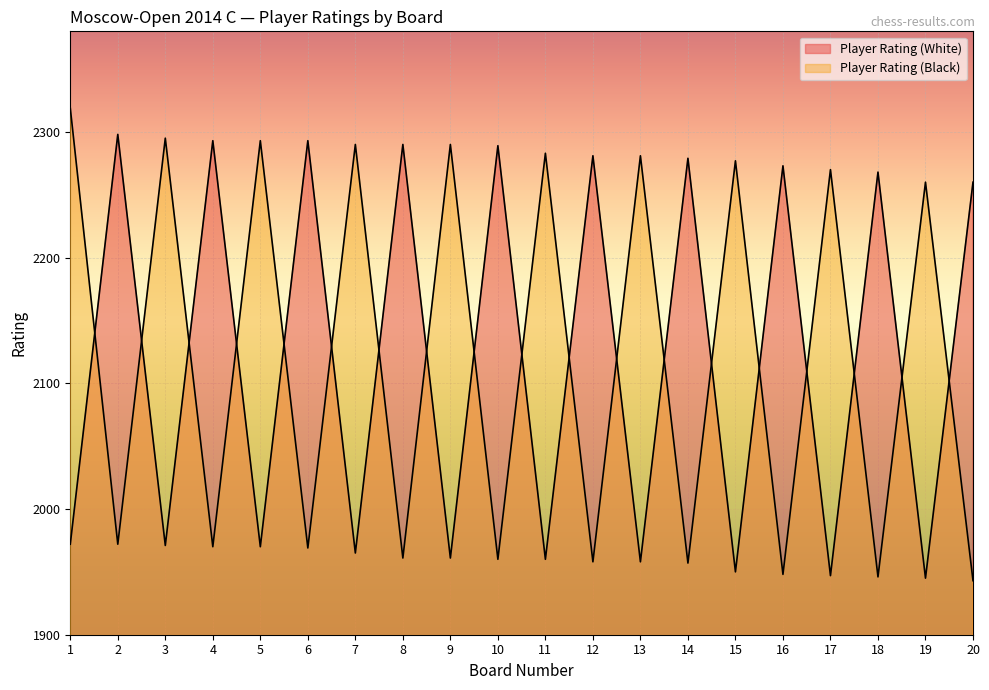

Rank the series by their average value, from highest to lowest.

Player Rating (Black), Player Rating (White)